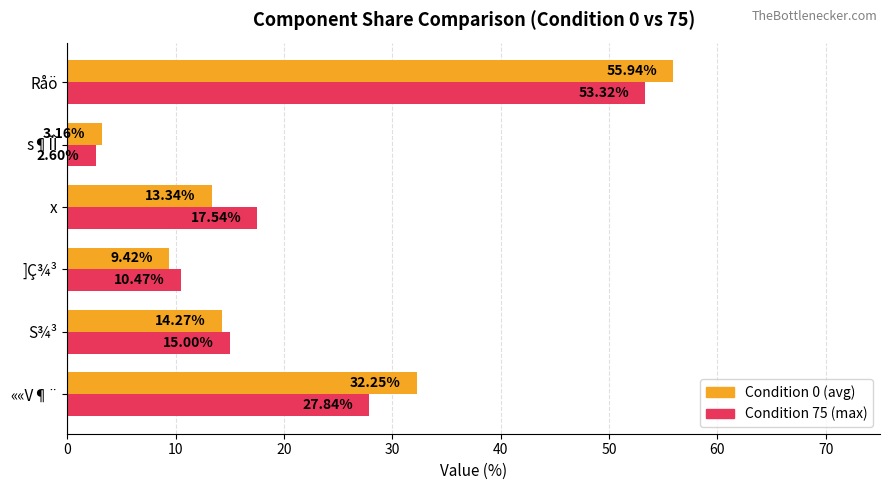

What is the difference between the highest and lowest values at x?

4.2